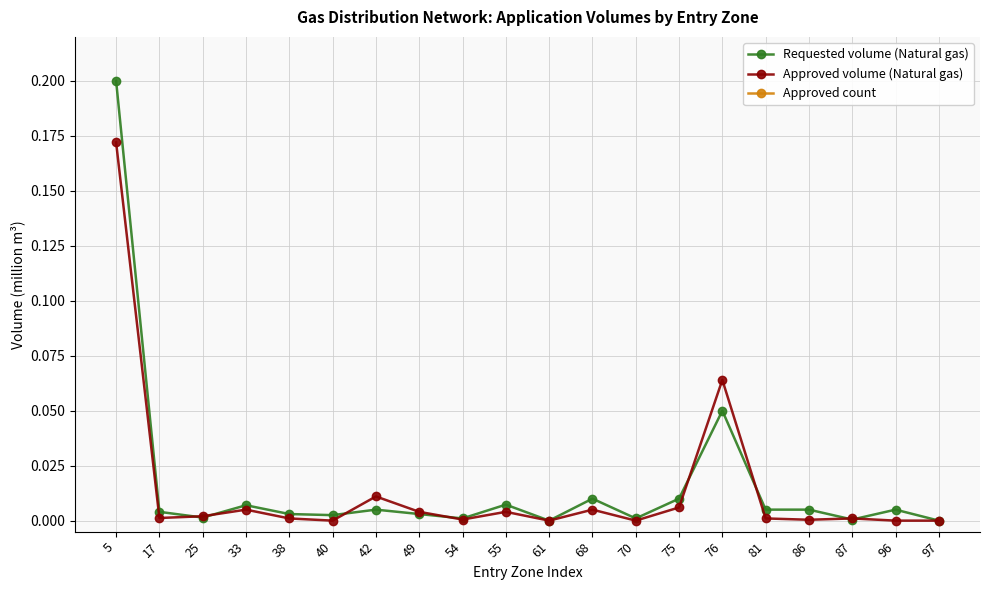

True or false: Approved count and Requested volume (Natural gas) intersect in this chart.

False